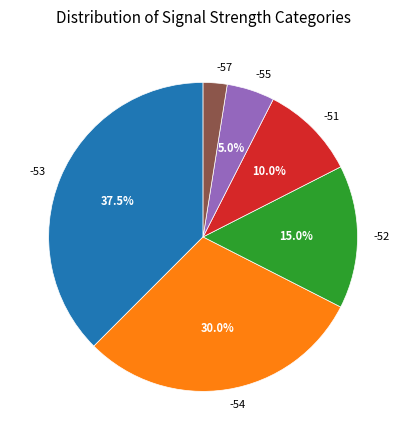

What is the largest slice in the pie chart?

-53